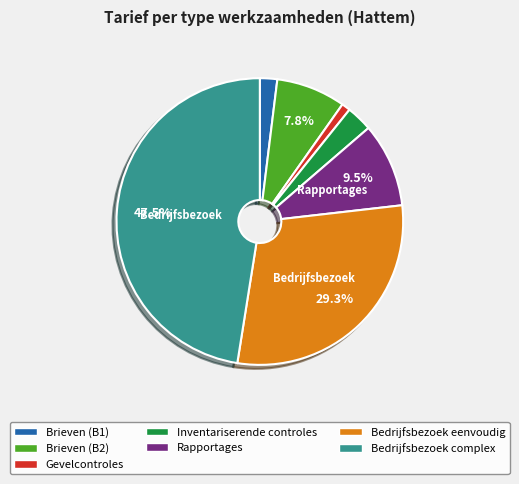

Is Brieven (B2) the majority of the pie?

No